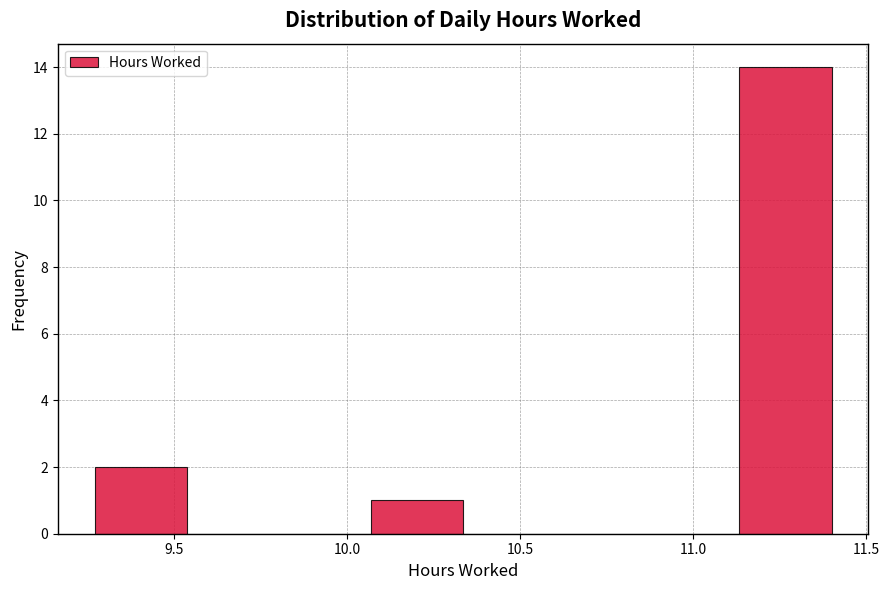

Over which range of the x-axis is the bar tallest?

11.15 to 11.40